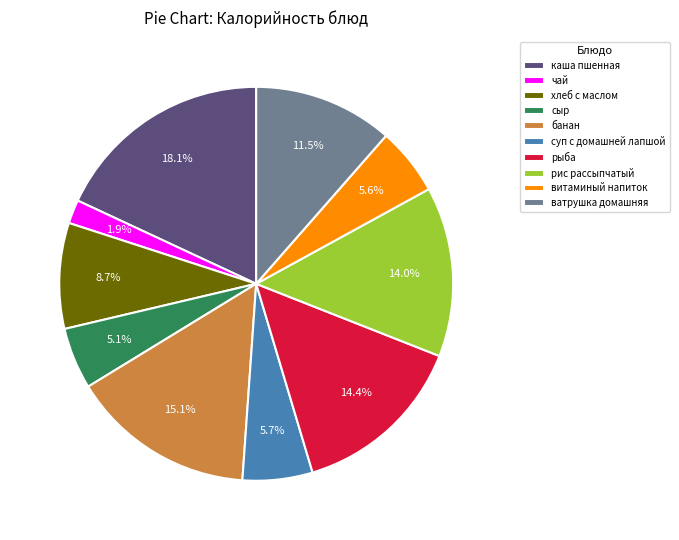

How many slices are in this pie chart?

10